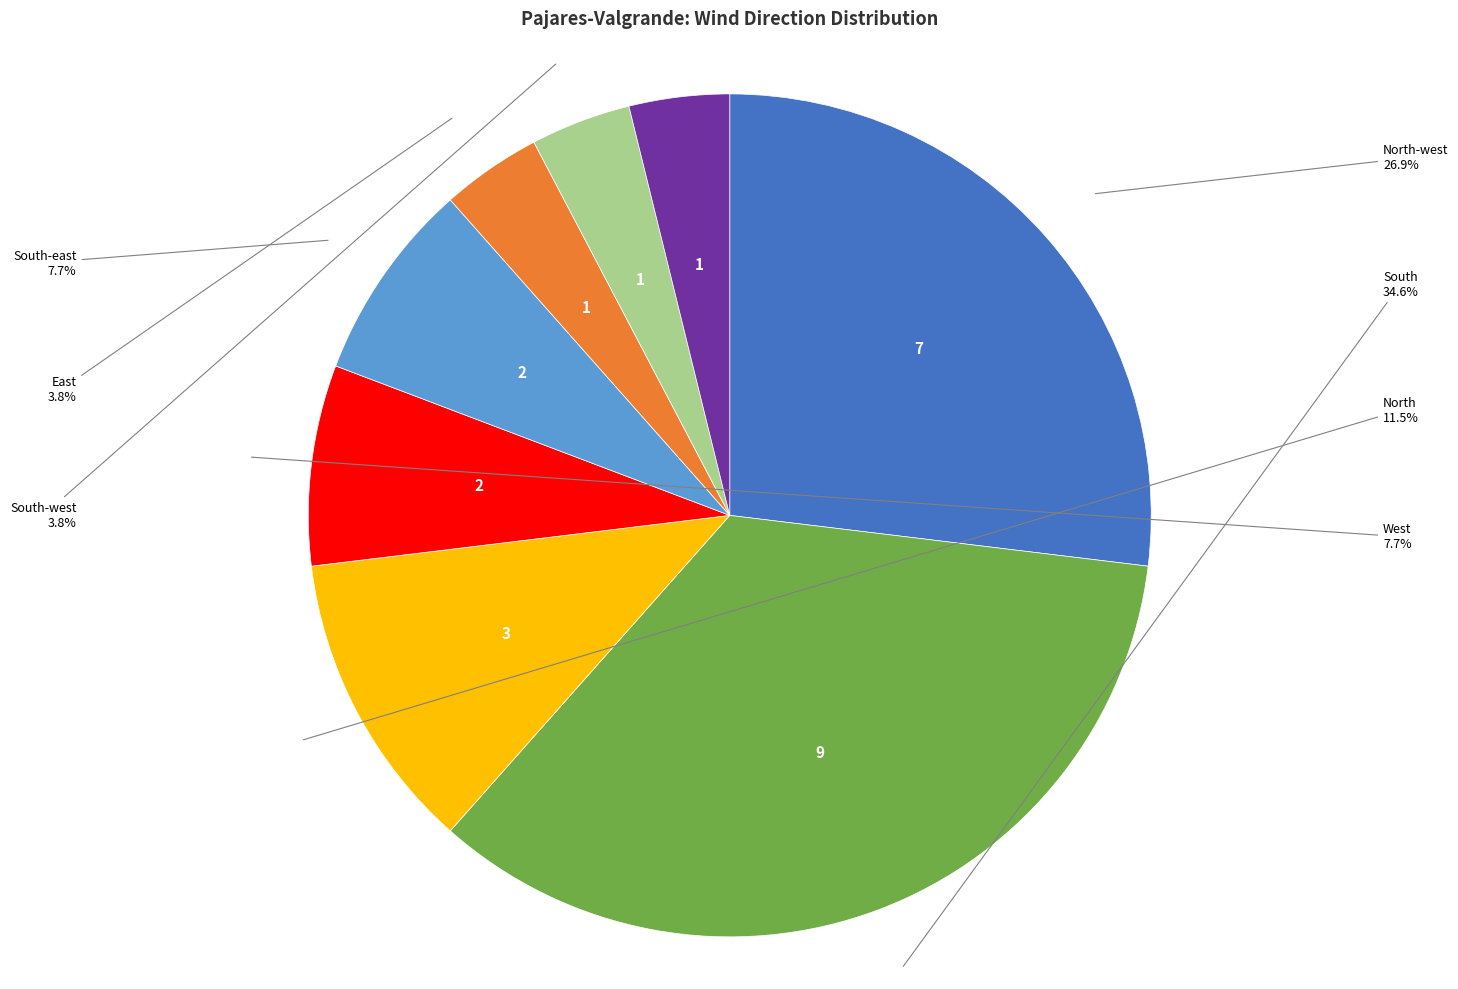

Is there a majority slice in this chart?

No